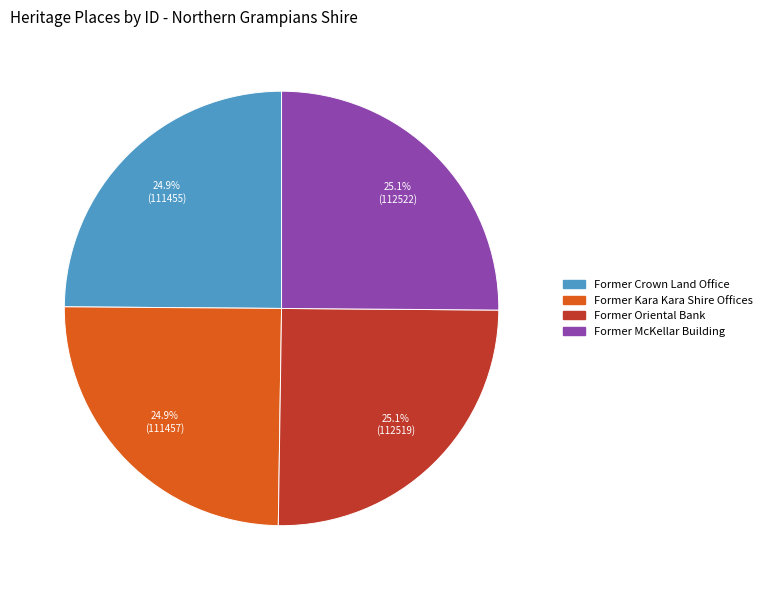

What is the ratio of the value at Former McKellar Building to the value at Former Crown Land Office?

1.0